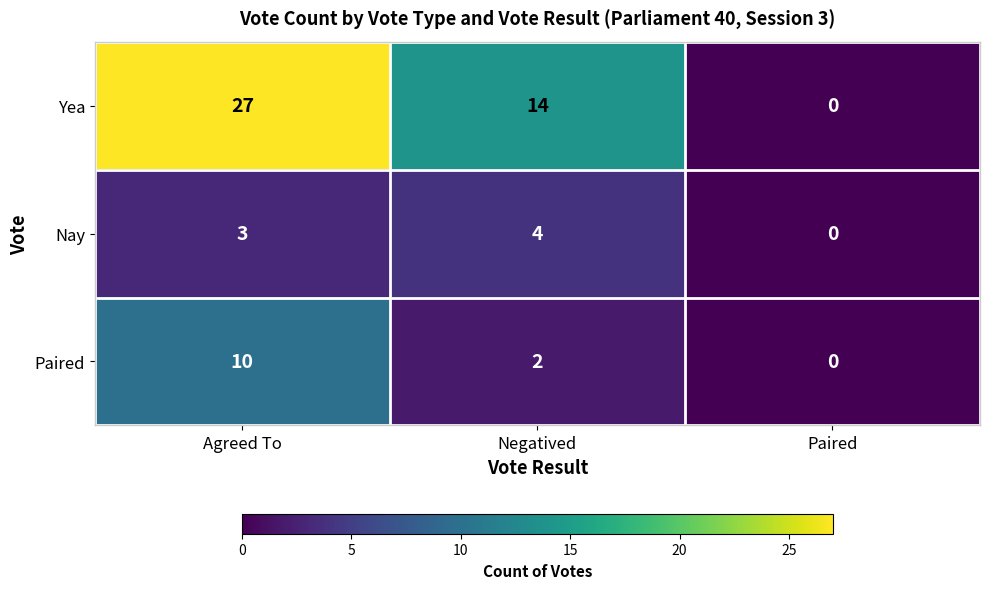

At how many categories does at least one series exceed 16?

1